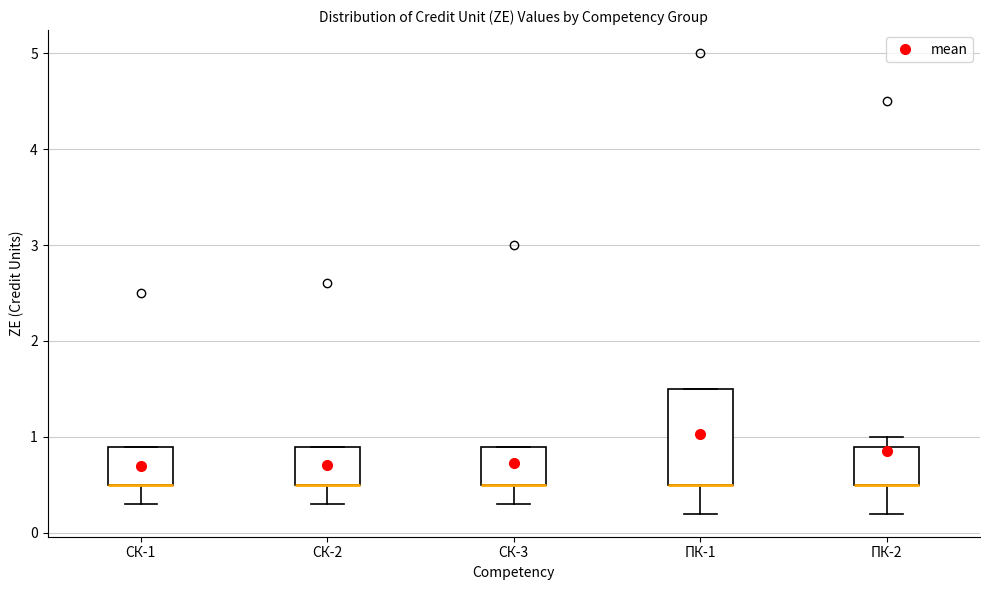

Reading left to right, transcribe this box plot: for each box, give where its median line is, the range the box spans, and where its two whiskers end, as read against the y-axis. The values are not printed on the chart, so give them approximately, as read against the axis.

СК-1: median 0.5 (drawn on the box's lower edge), box 0.5 to 0.9, whiskers 0.3 to 0.9
СК-2: median 0.5 (drawn on the box's lower edge), box 0.5 to 0.9, whiskers 0.3 to 0.9
СК-3: median 0.5 (drawn on the box's lower edge), box 0.5 to 0.9, whiskers 0.3 to 0.9
ПК-1: median 0.5 (drawn on the box's lower edge), box 0.5 to 1.5, whiskers 0.2 to 1.5
ПК-2: median 0.5 (drawn on the box's lower edge), box 0.5 to 0.9, whiskers 0.2 to 1.0